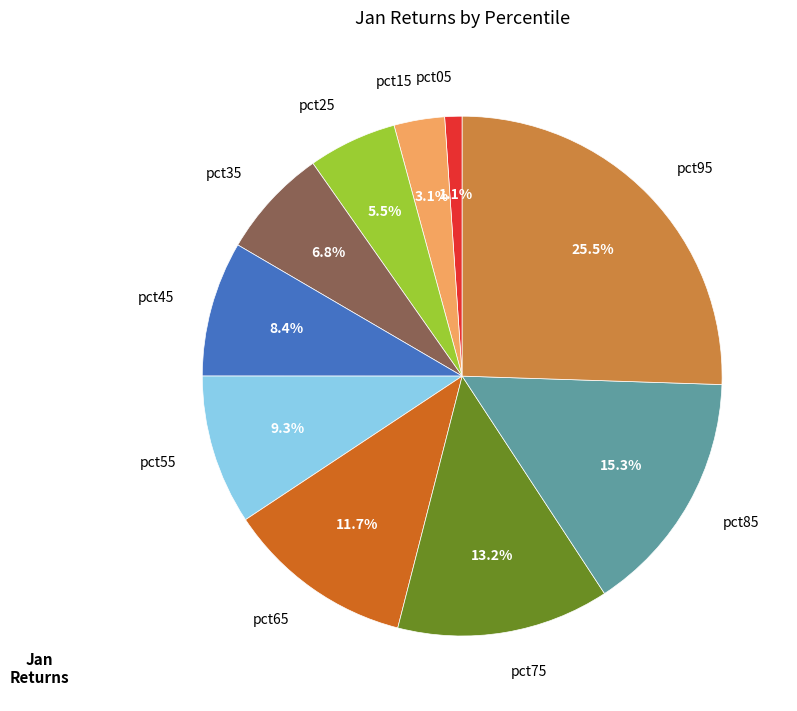

The pct25 slice represents 12% of the pie. True or false?

False